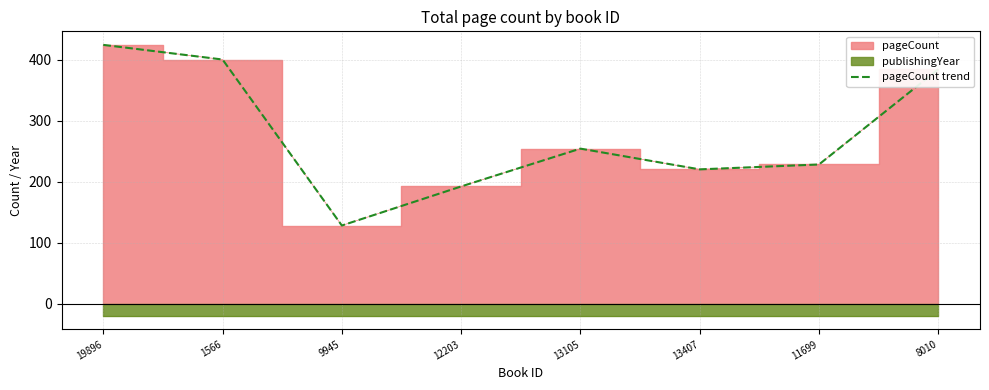

Is it true that the value at 19896 is 702?

False